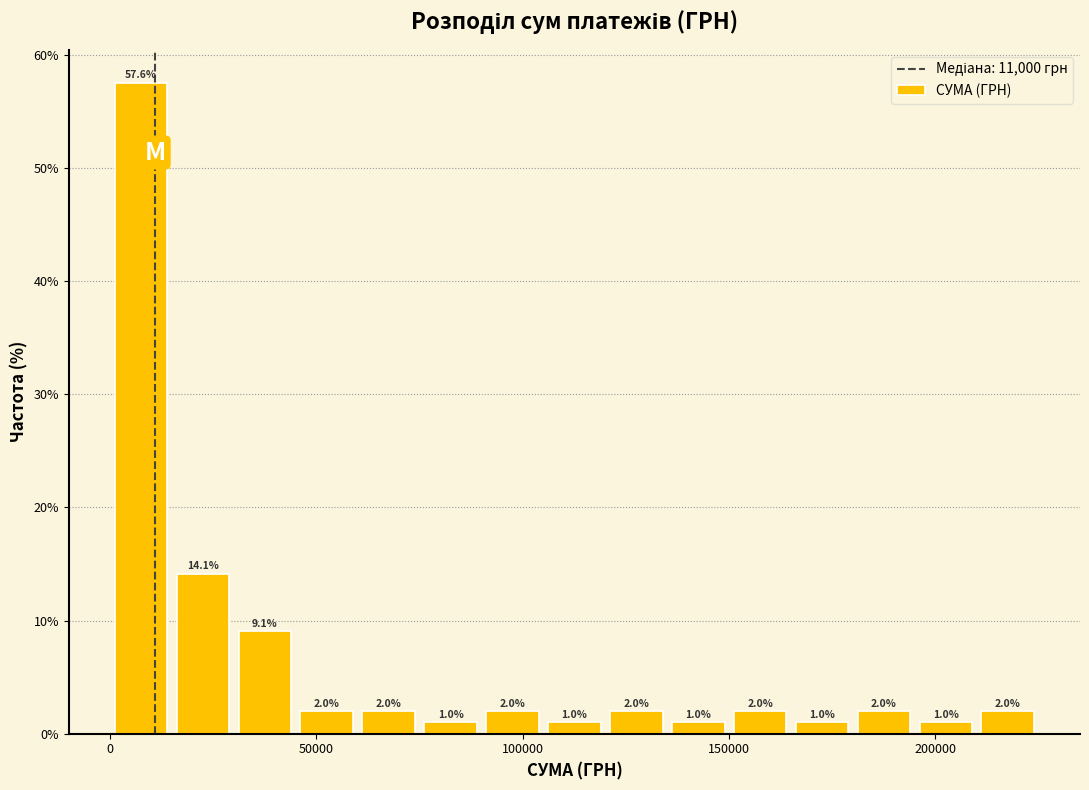

Read against the x-axis, roughly where is the centre of the tallest bar?

10000